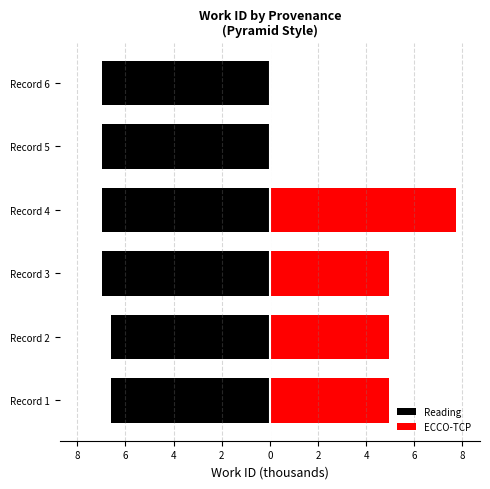

What is the value of the Reading bar at the 1st from the left?

-6.6